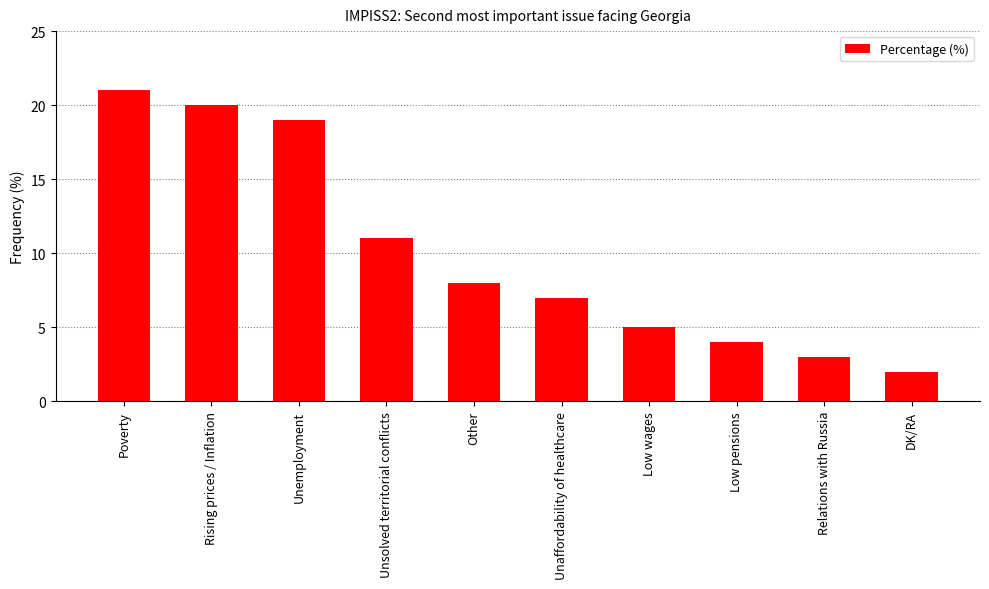

What is the value of the 2nd bar from the left?

20